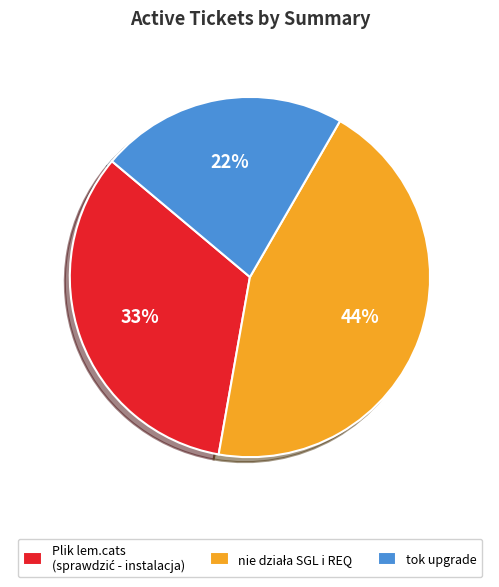

To the nearest percent, what is the difference between the largest and smallest slice percentages?

22%